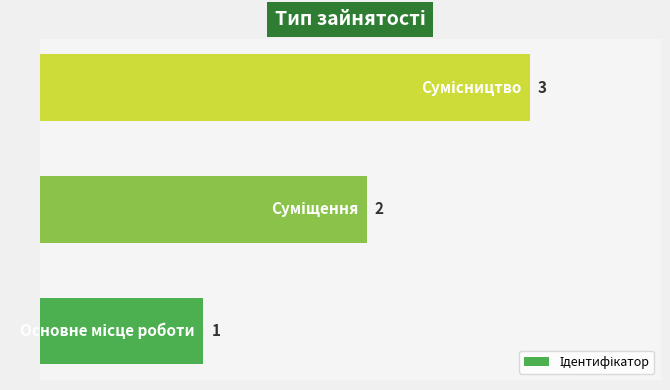

How many values are between 1 and 3?

3